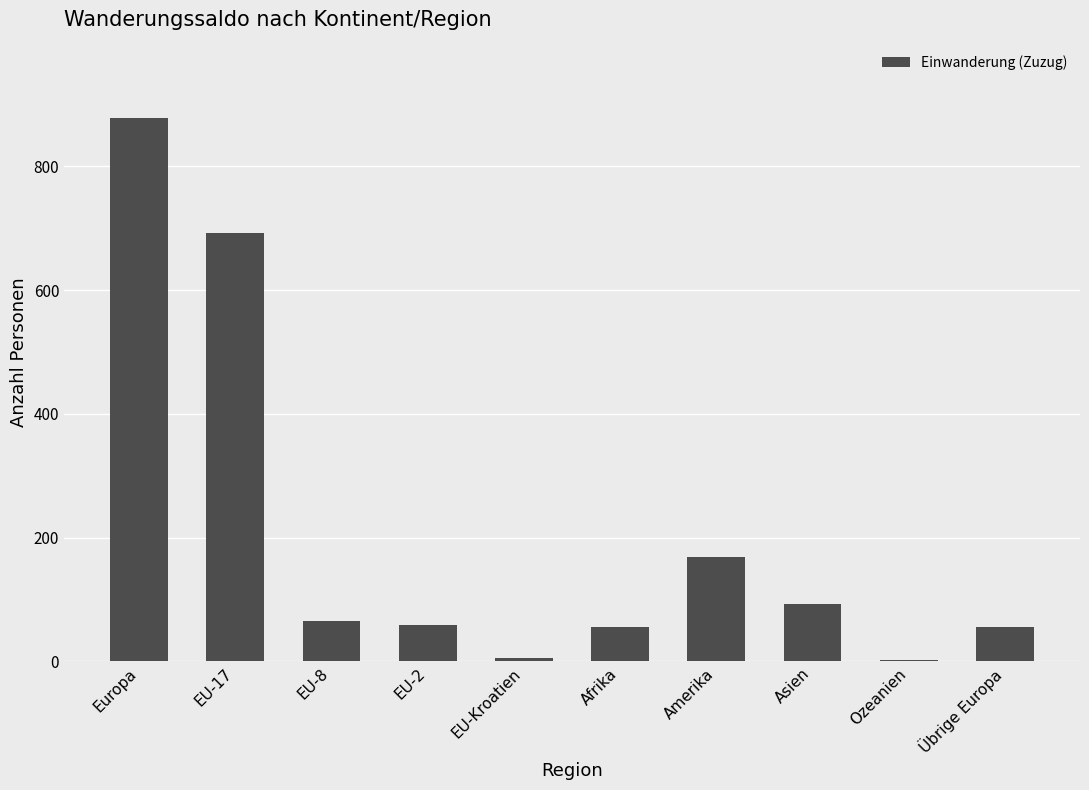

Are the bars grouped side by side (vs. stacked)?

No